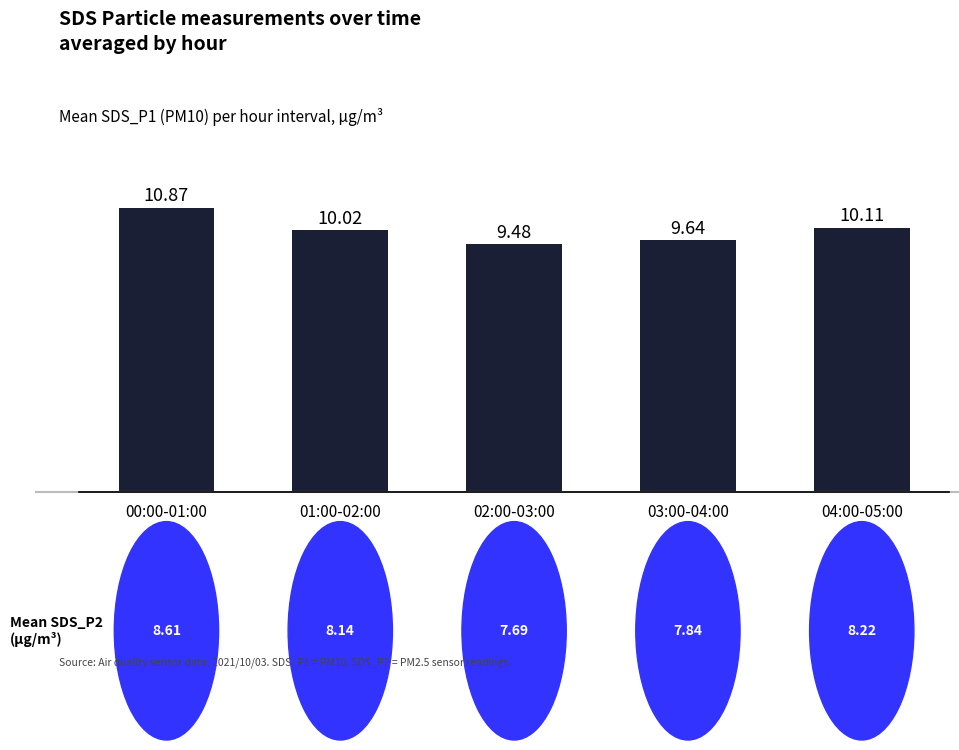

Which category has the highest value across all series?

00:00-01:00